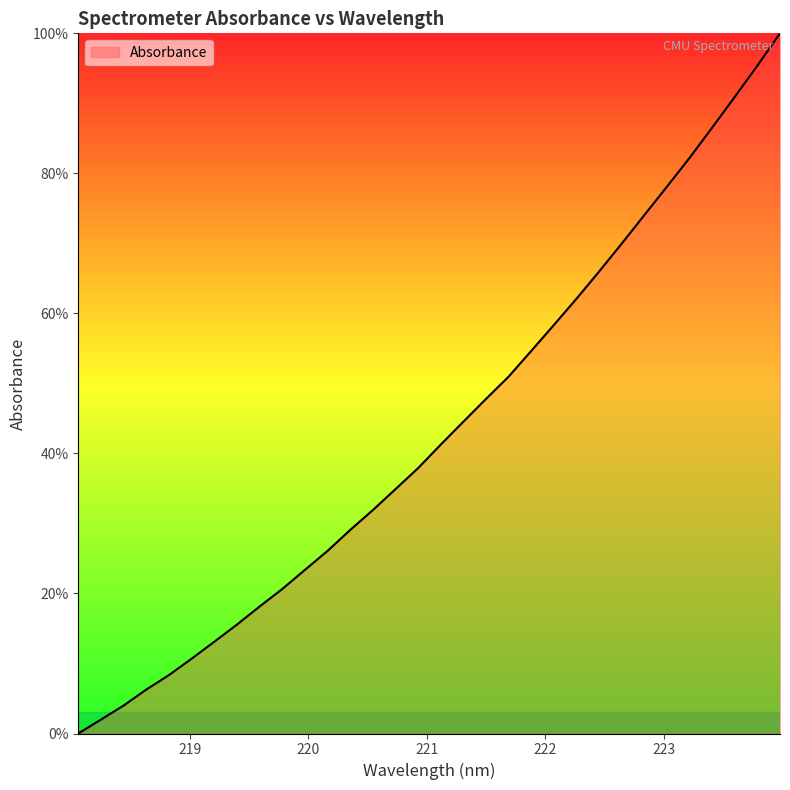

What is the maximum value shown in the chart?

100.0